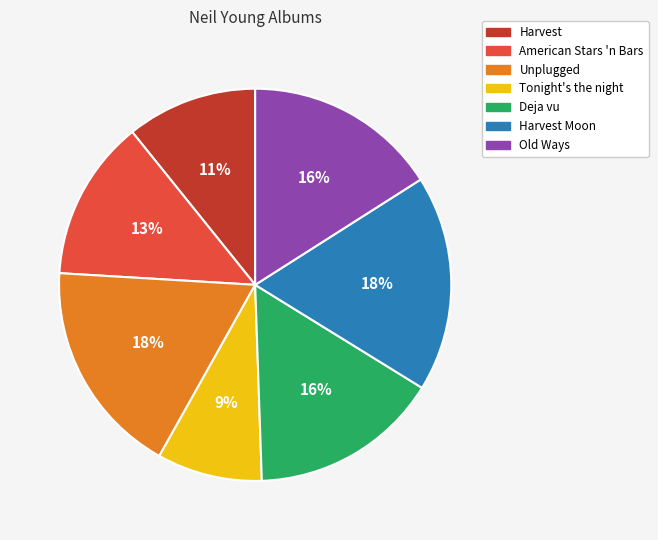

Is it true that Harvest Moon is 29% of the pie?

False